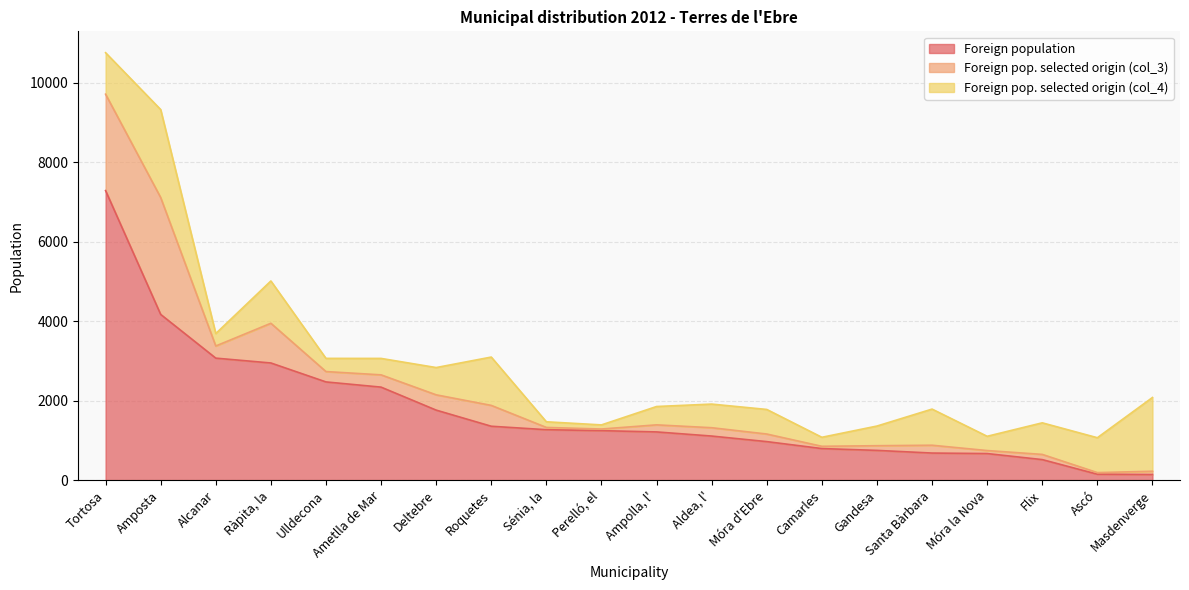

What is the difference between the highest and lowest values at Aldea, l'?

899